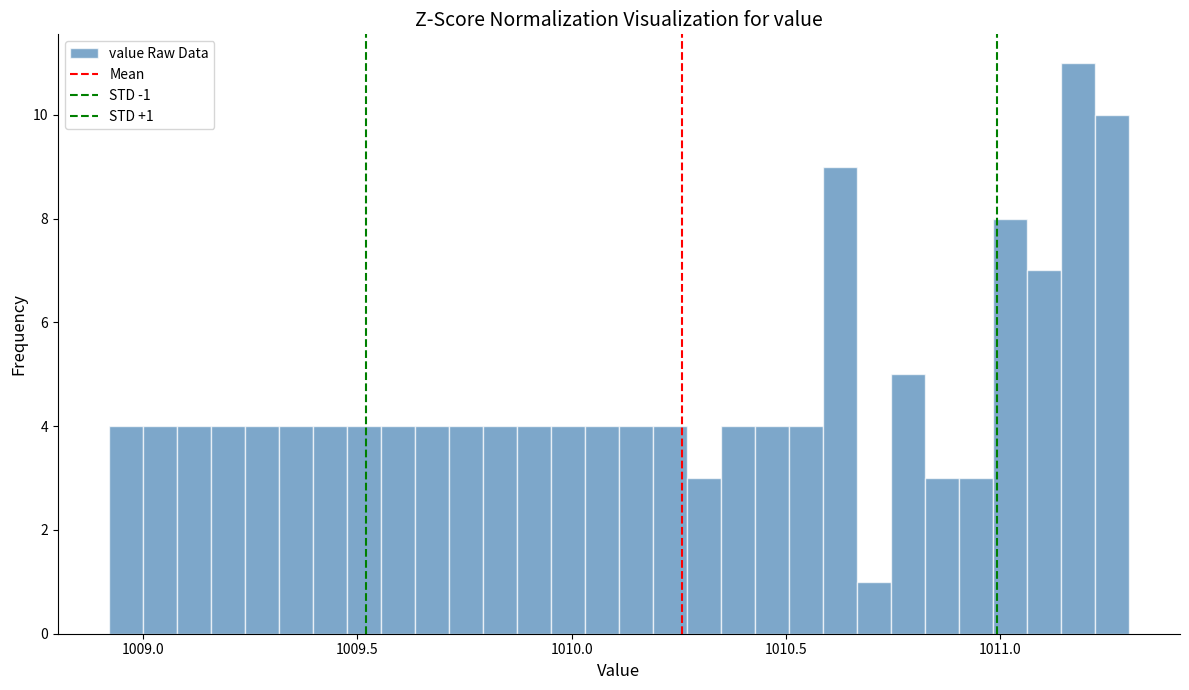

Around what value on the x-axis is the tallest bar? Give the approximate position of its centre, as read against the axis.

1011.20